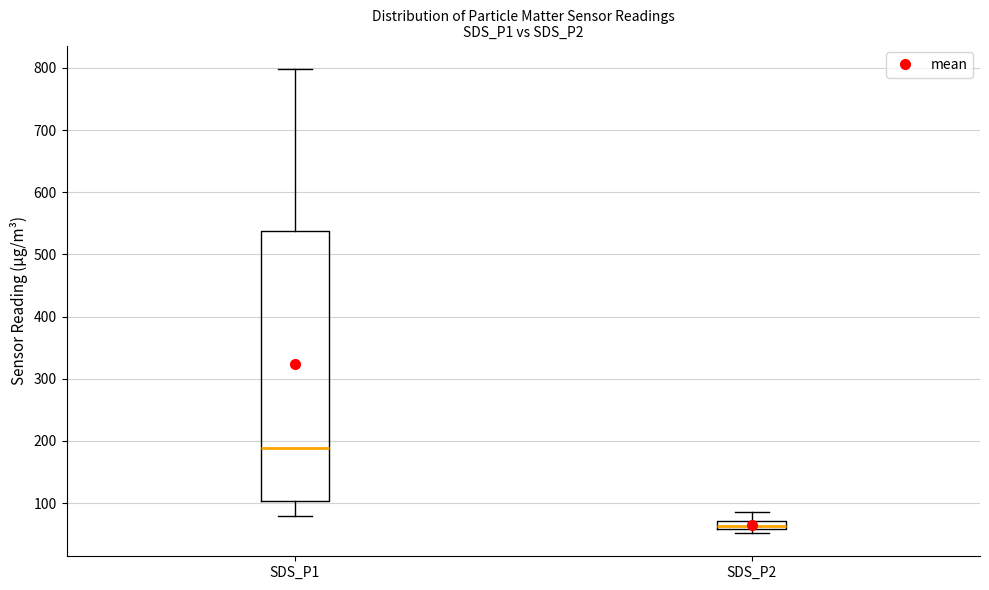

Which box's median line is the highest?

SDS_P1